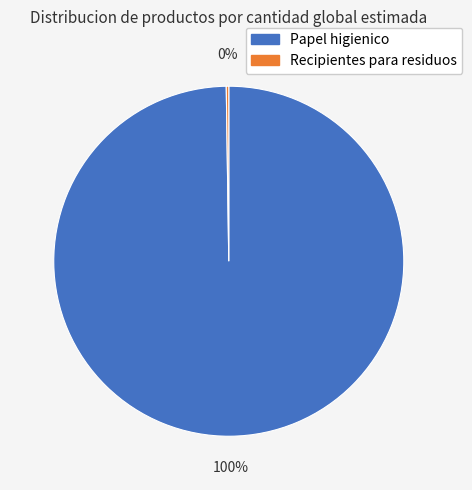

Which category has the biggest portion of the pie?

Papel higienico